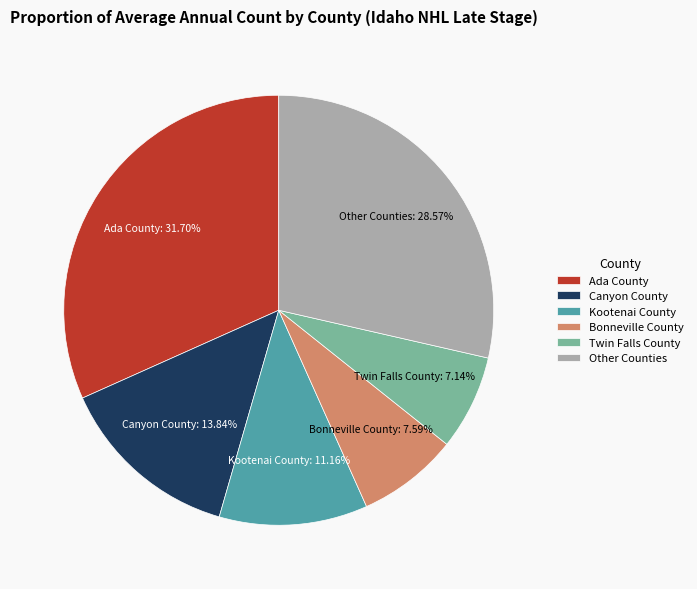

True or false: Canyon County accounts for 14% of the total.

True